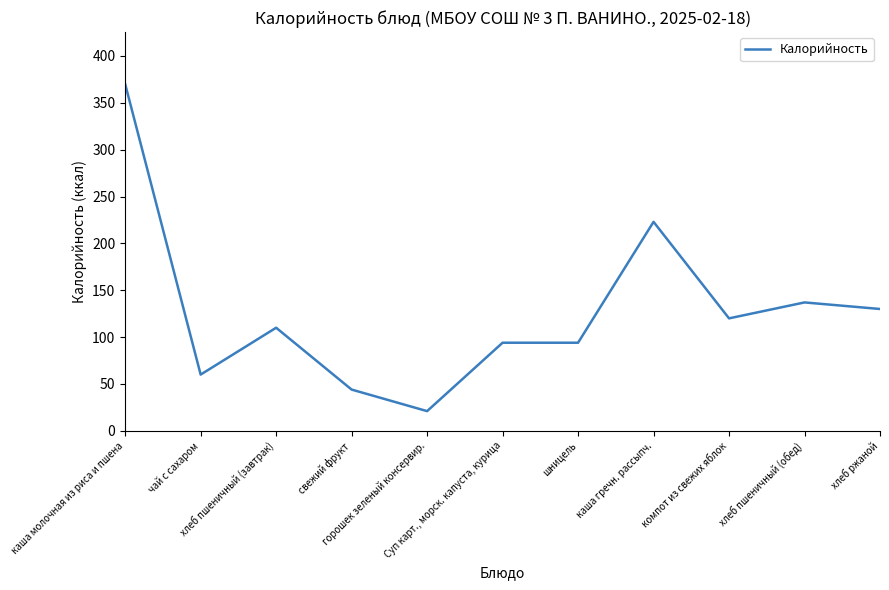

At which category does the chart reach its minimum across all series?

горошек зеленый консервир.